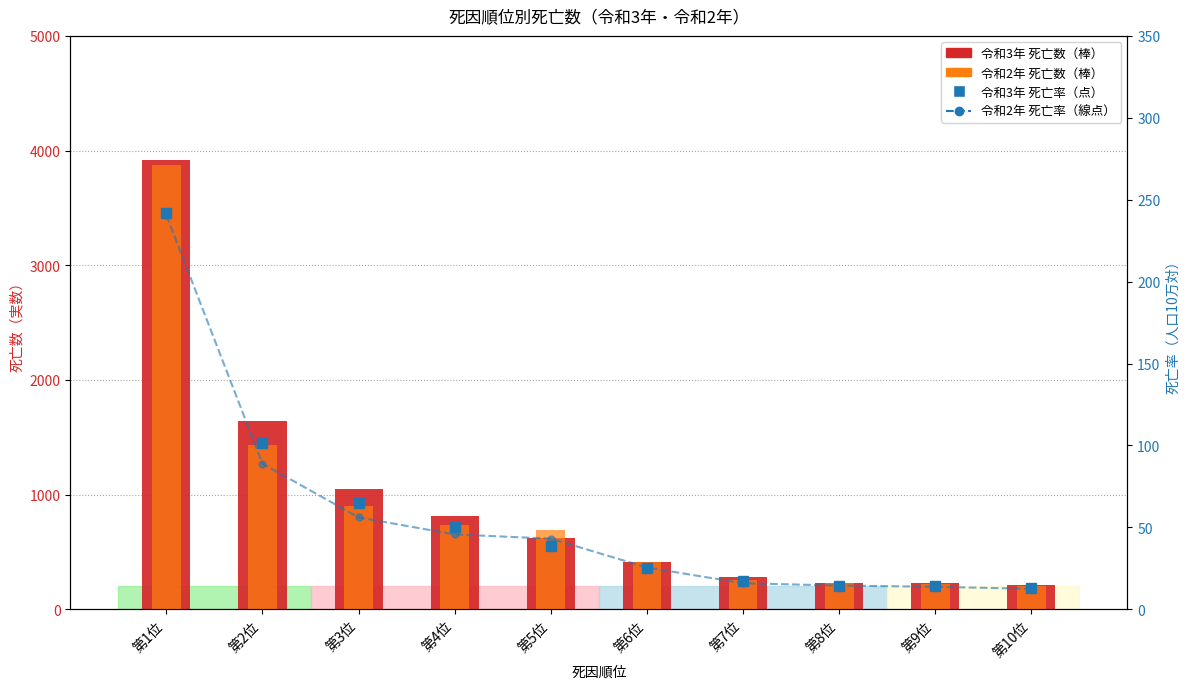

List the labels in order of 令和2年 死亡数 value, largest first.

第1位, 第2位, 第3位, 第4位, 第5位, 第6位, 第7位, 第8位, 第9位, 第10位